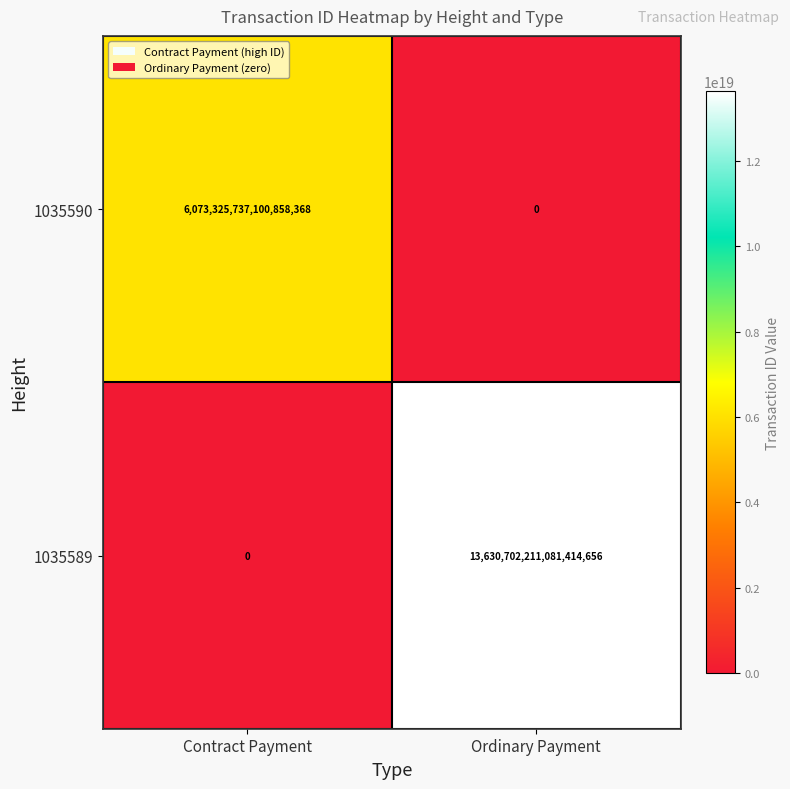

The 1035590 series shows 3735420650775962624 at Contract Payment. True or false?

False